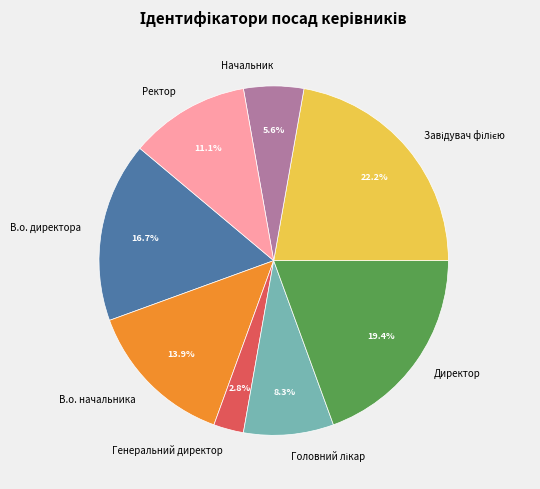

To the nearest percent, what percentage of the pie is Генеральний директор?

3%